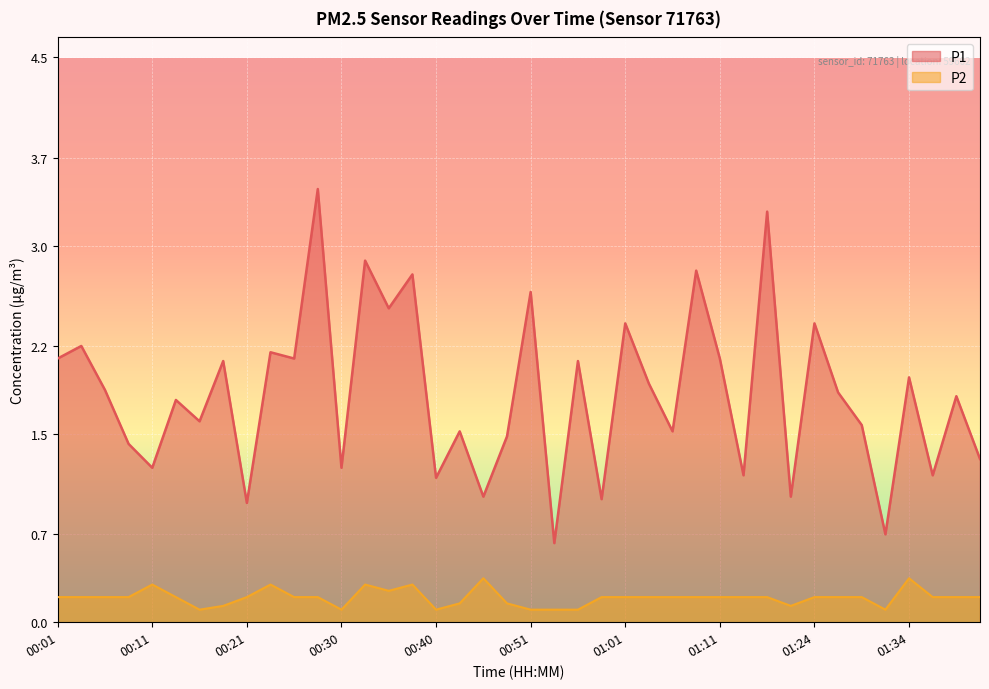

What is the difference between the P2 values at 00:23 and 01:41?

0.1